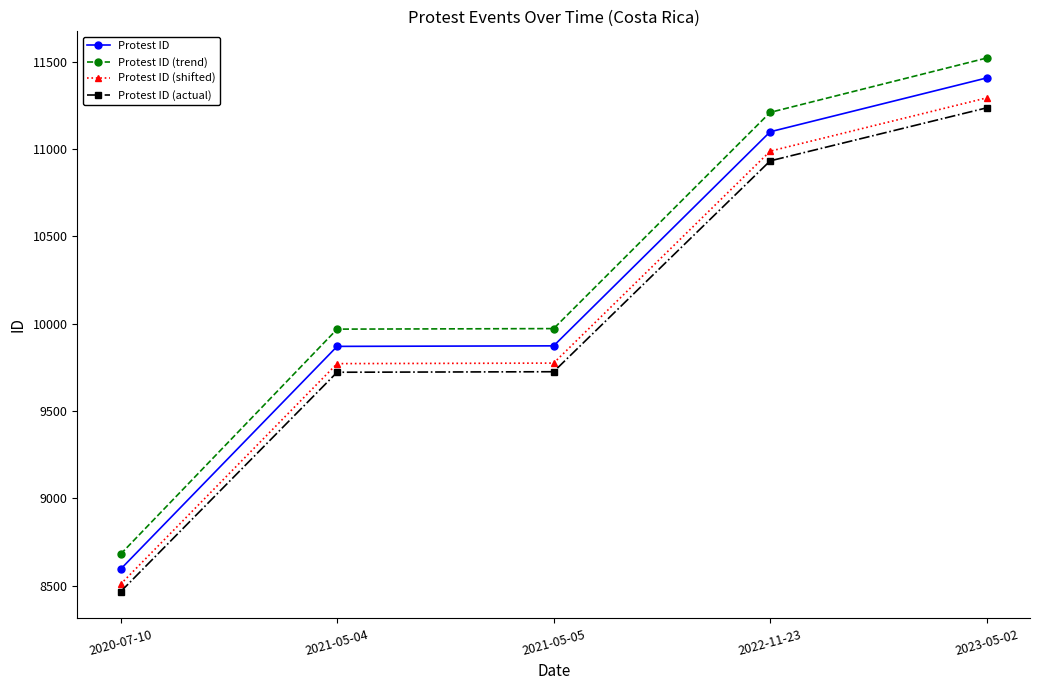

What is the total value across all series at 2020-07-10?

34251.1